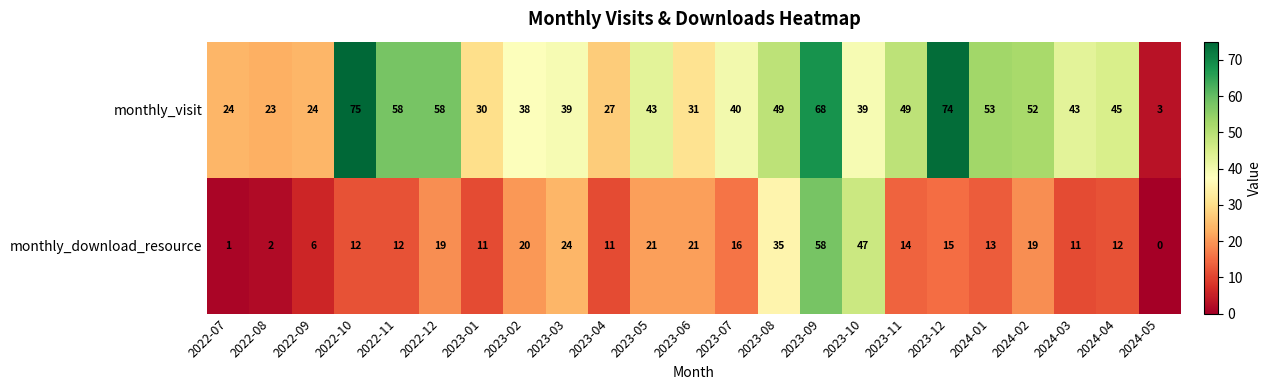

Which series has the widest spread of values?

monthly_visit